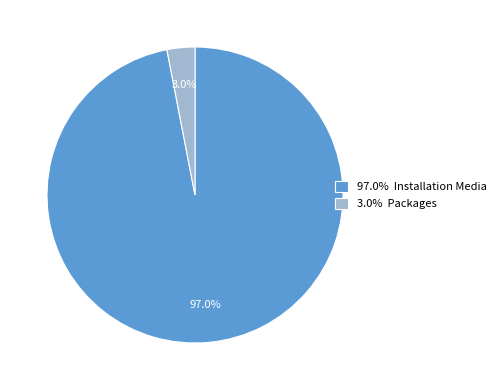

What percentage do 97.0% Installation Media and 3.0% Packages together represent?

100.0%